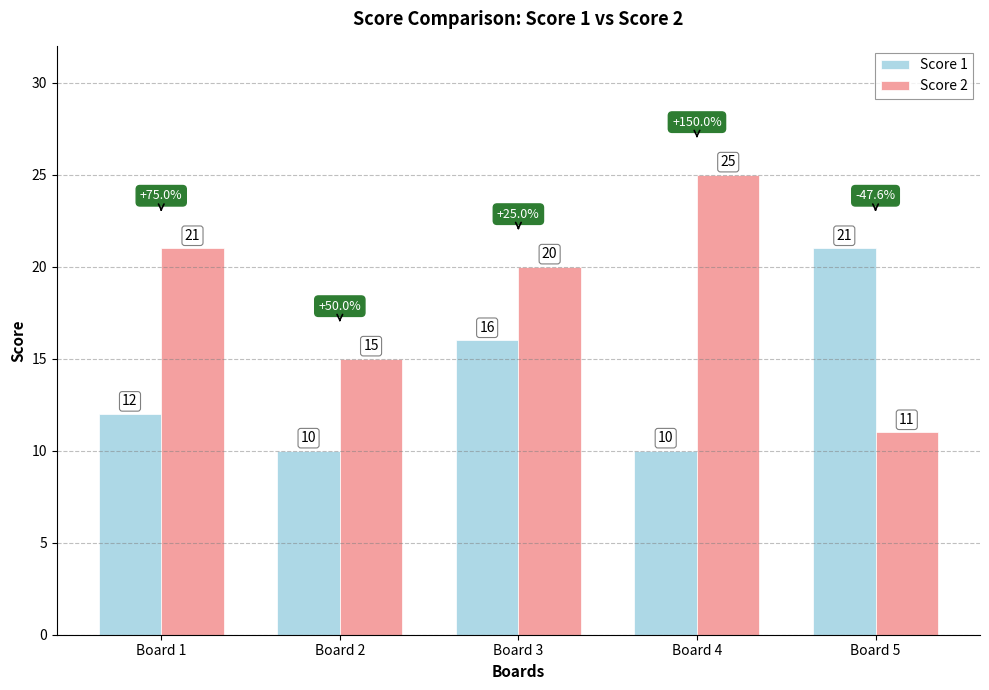

How many values in the Score 2 series are below 20?

2